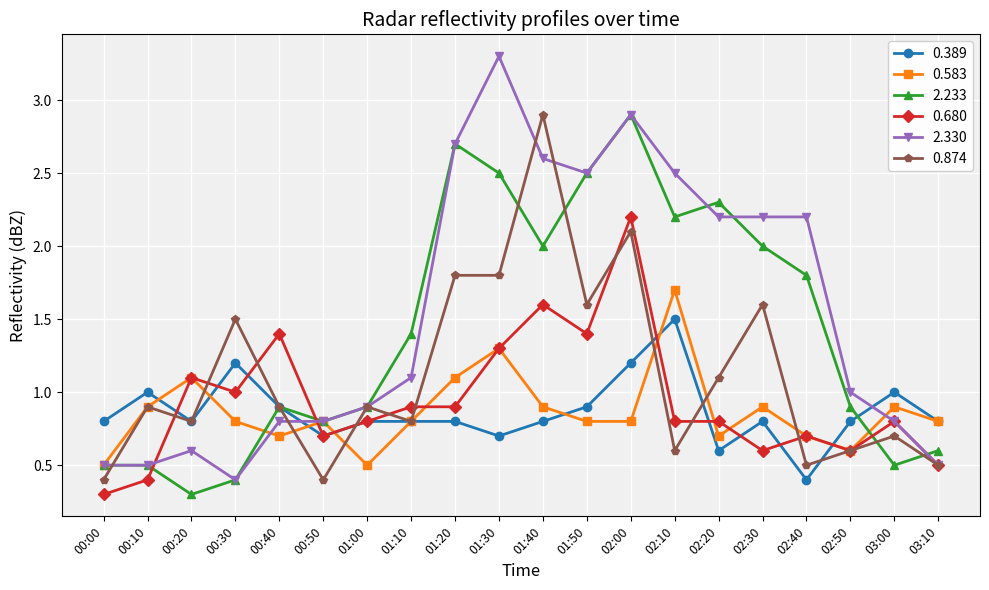

What is the difference between the maximum and minimum values in the 0.874 series?

2.5